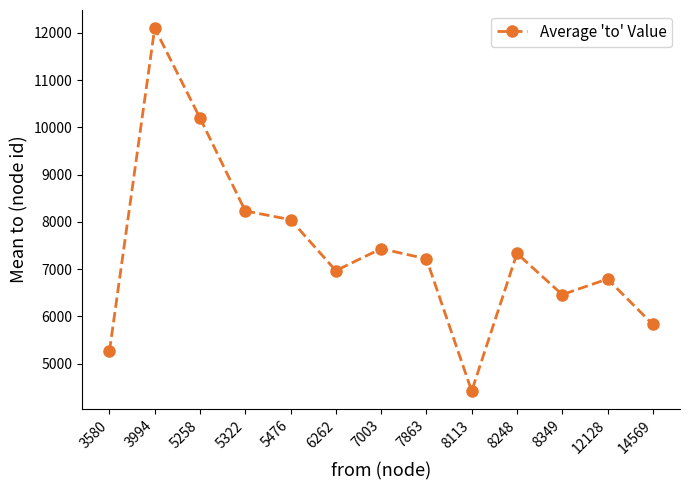

What value does the data have at 8349?

6460.5